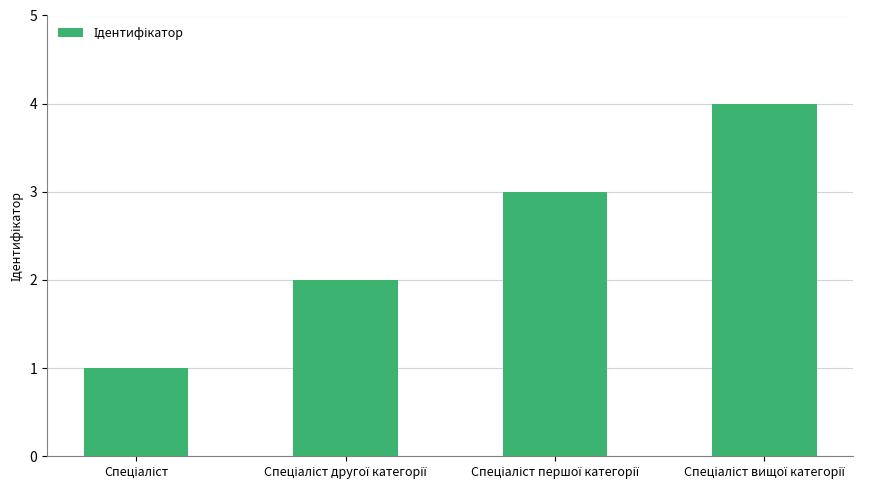

What is the difference between the maximum and minimum values?

3